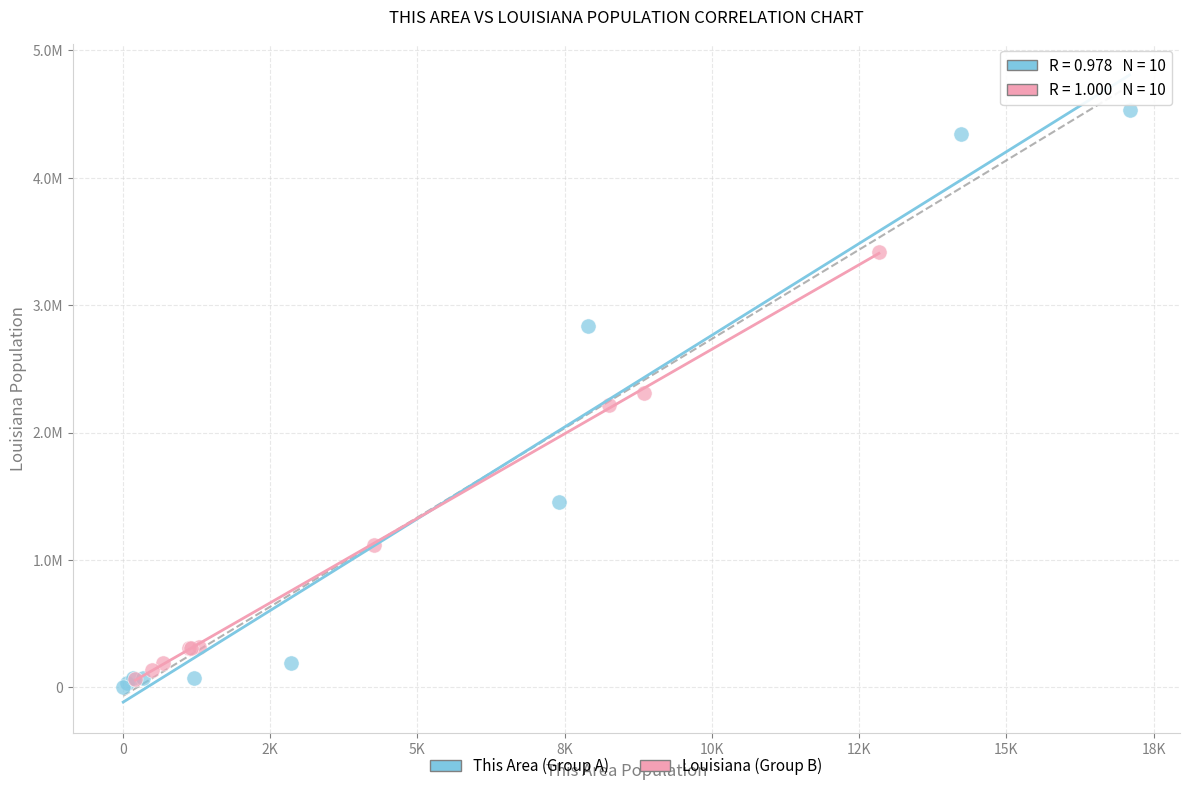

What are all the series names shown in the legend?

This Area (Group A), Louisiana (Group B)